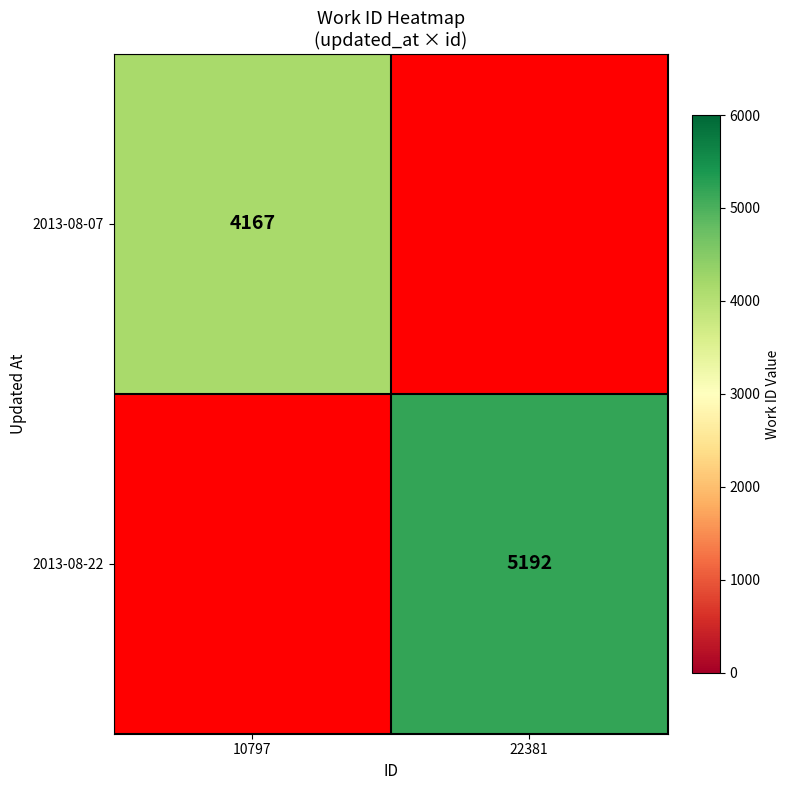

The value of 2013-08-07 at 10797 is 1884.8. True or false?

False